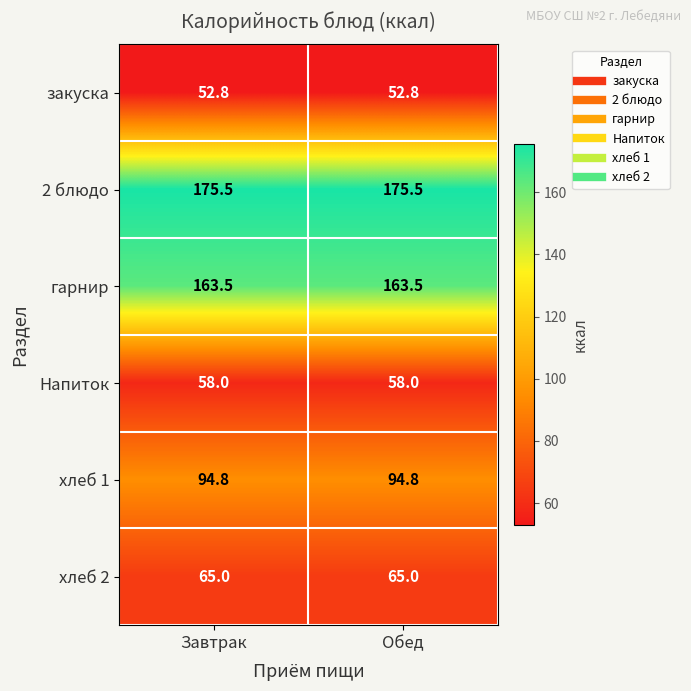

What is the highest value of the 2 блюдо series?

175.5